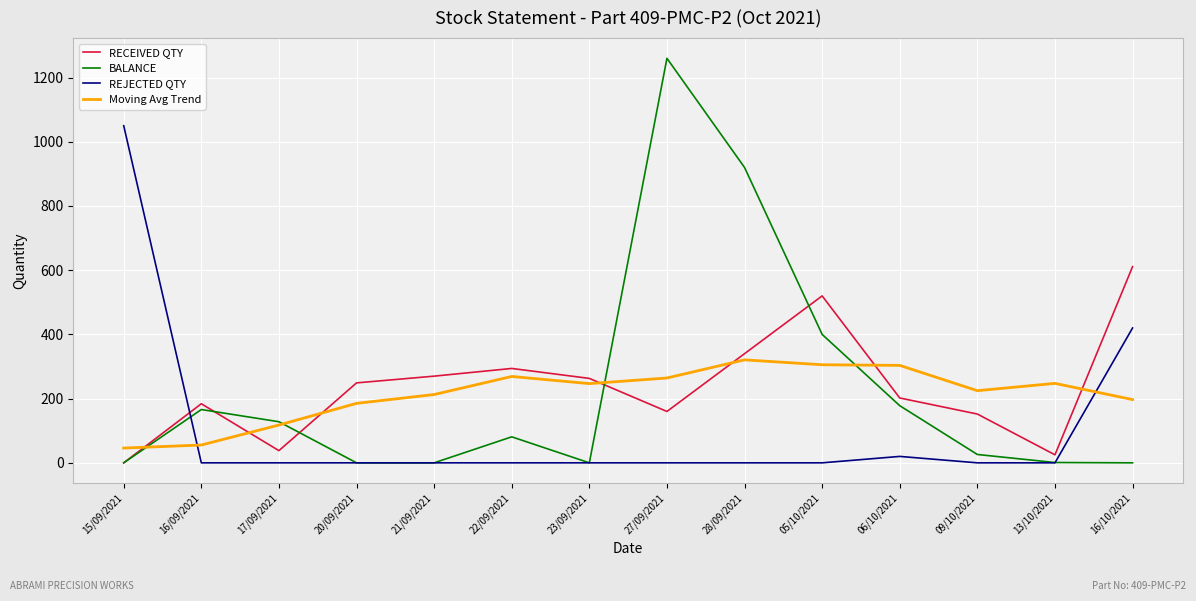

How many values in the BALANCE series are below 81?

7